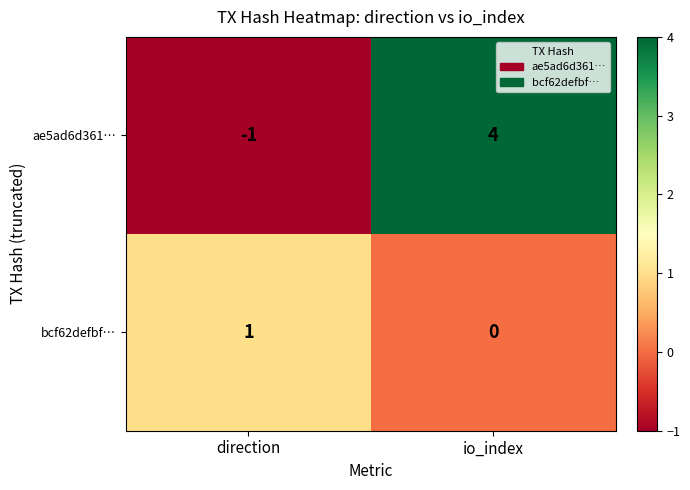

The ae5ad6d361… series shows 4 at io_index. True or false?

True